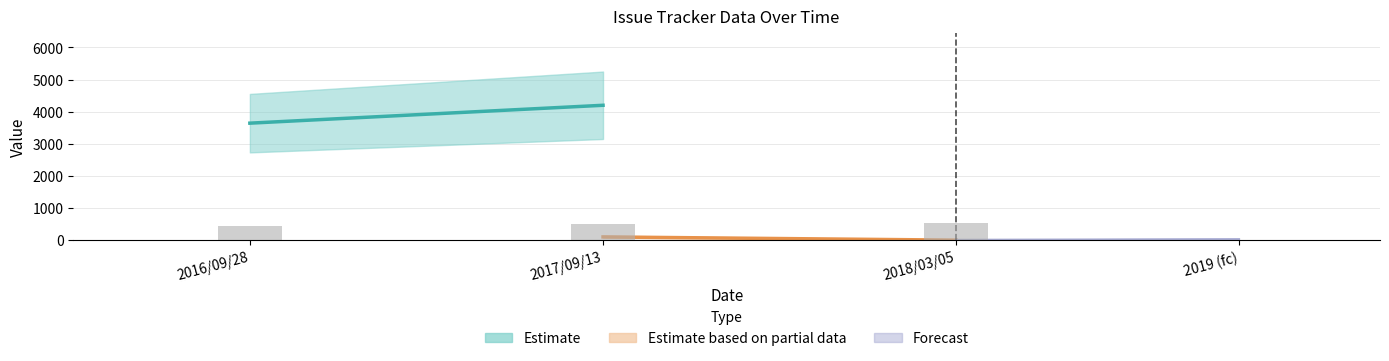

What is the sum of all # values?

12320